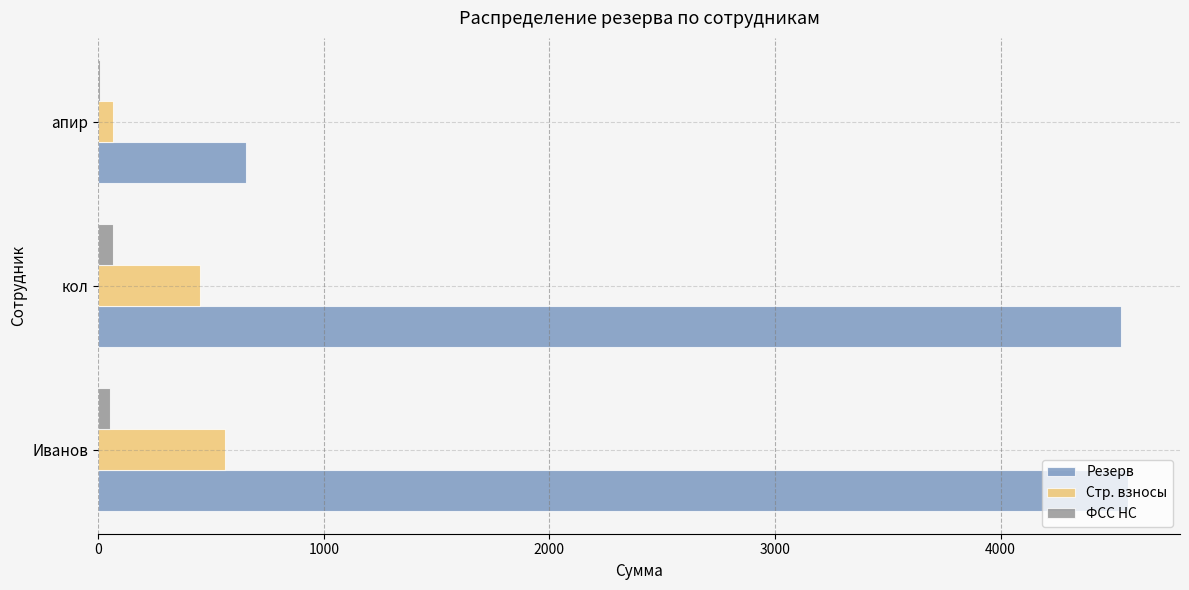

Which series has the largest total across all categories?

Резерв